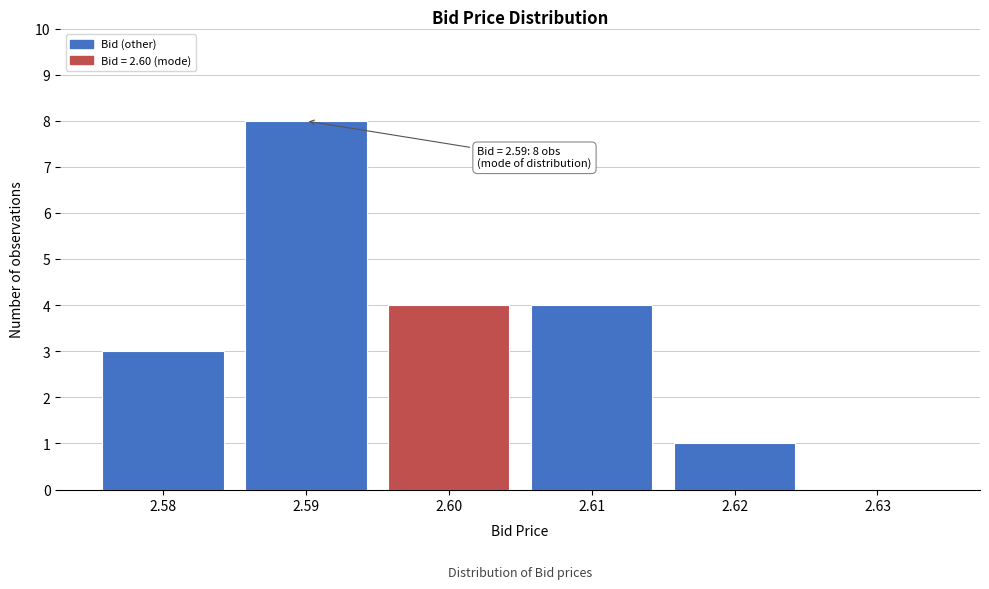

Reading left to right, what are all the values shown in this chart?

2.58=3	2.59=8	2.60=4	2.61=4	2.62=1	2.63=0